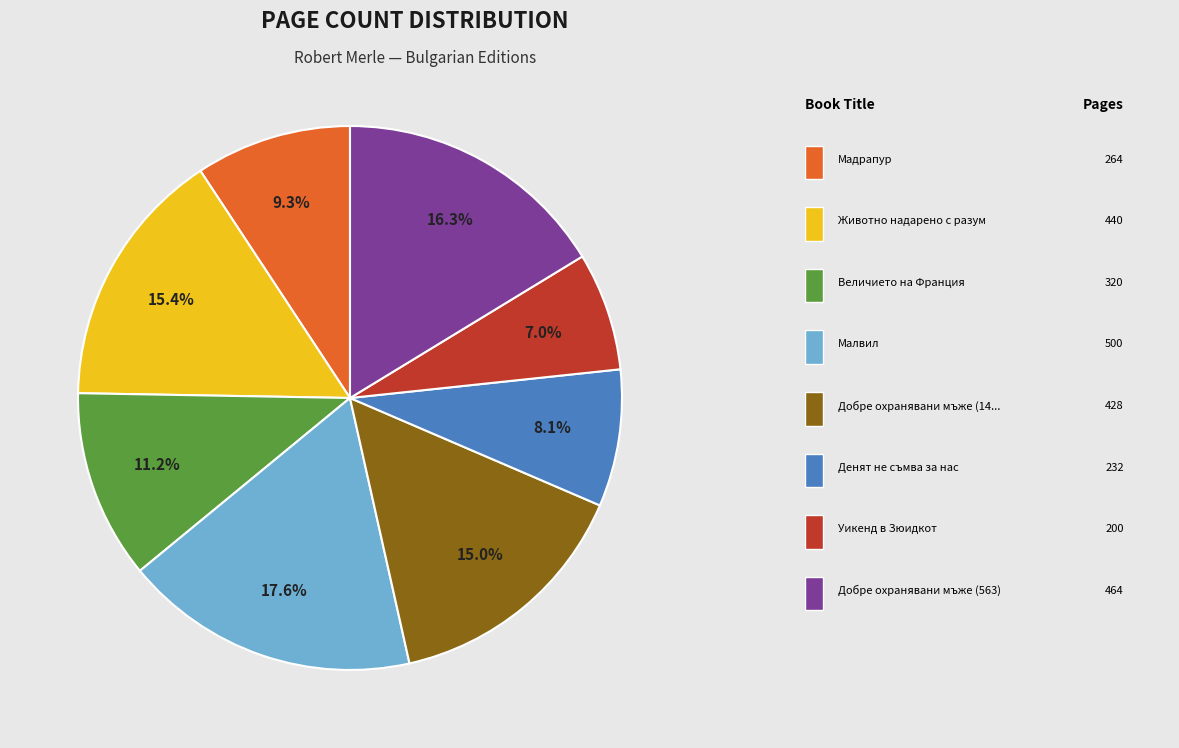

Is there a majority slice in this chart?

No